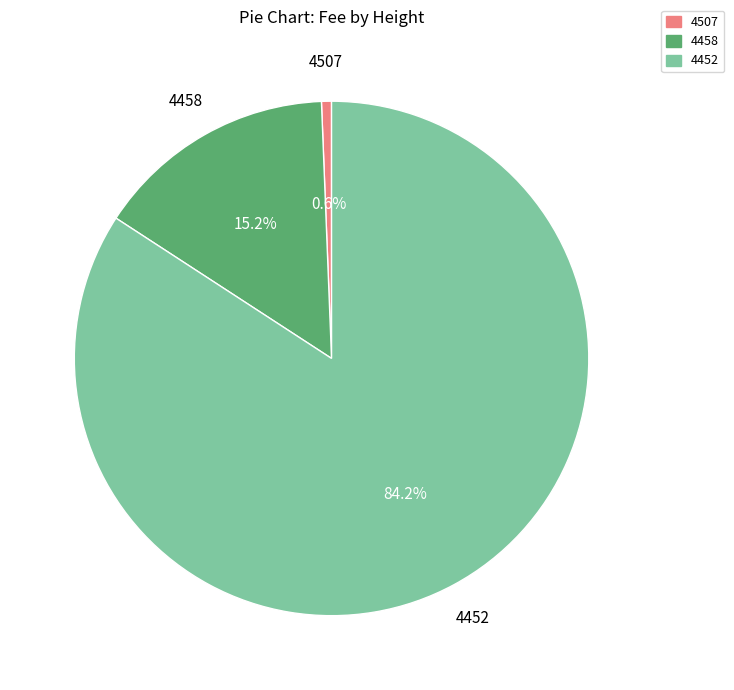

What portion of the pie excludes 4452?

15.8%